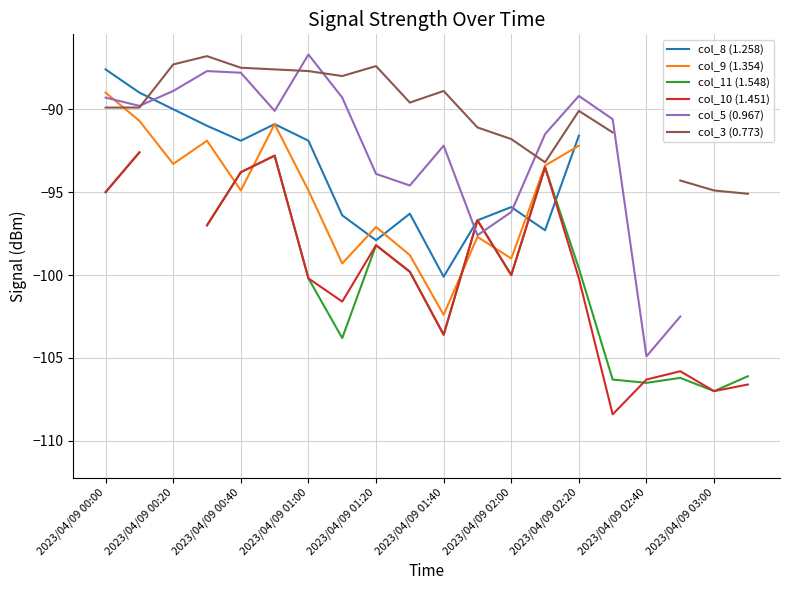

How many data points in col_10 (1.451) are less than -106?

4